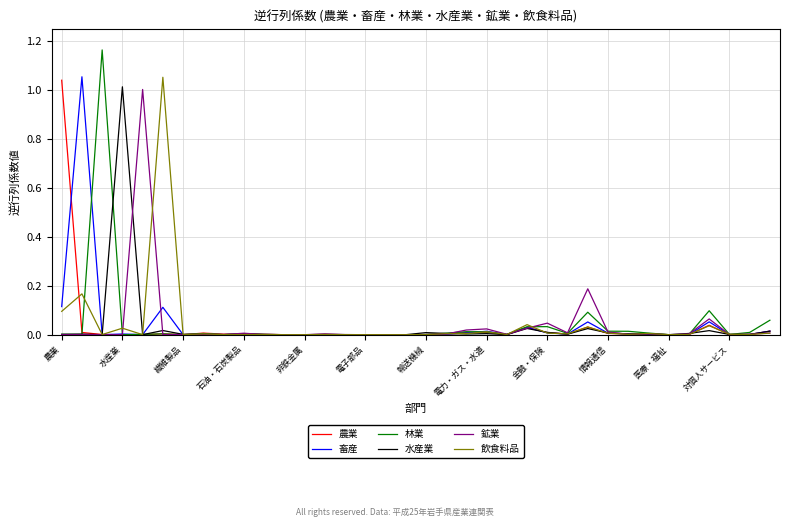

What are all the series names shown in the legend?

農業, 畜産, 林業, 水産業, 鉱業, 飲食料品